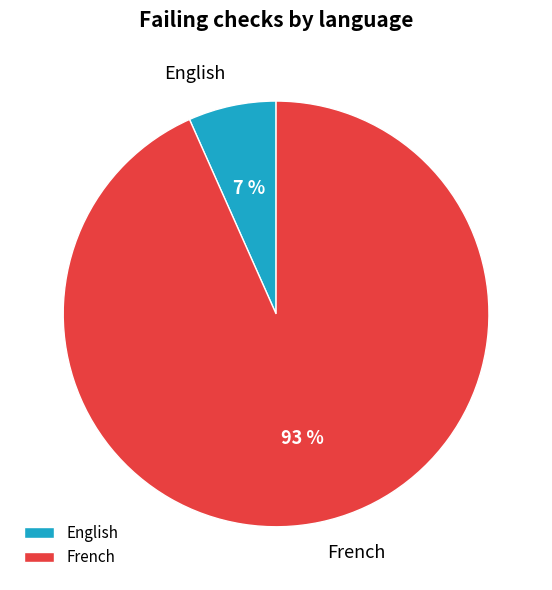

What is the largest slice in the pie chart?

French